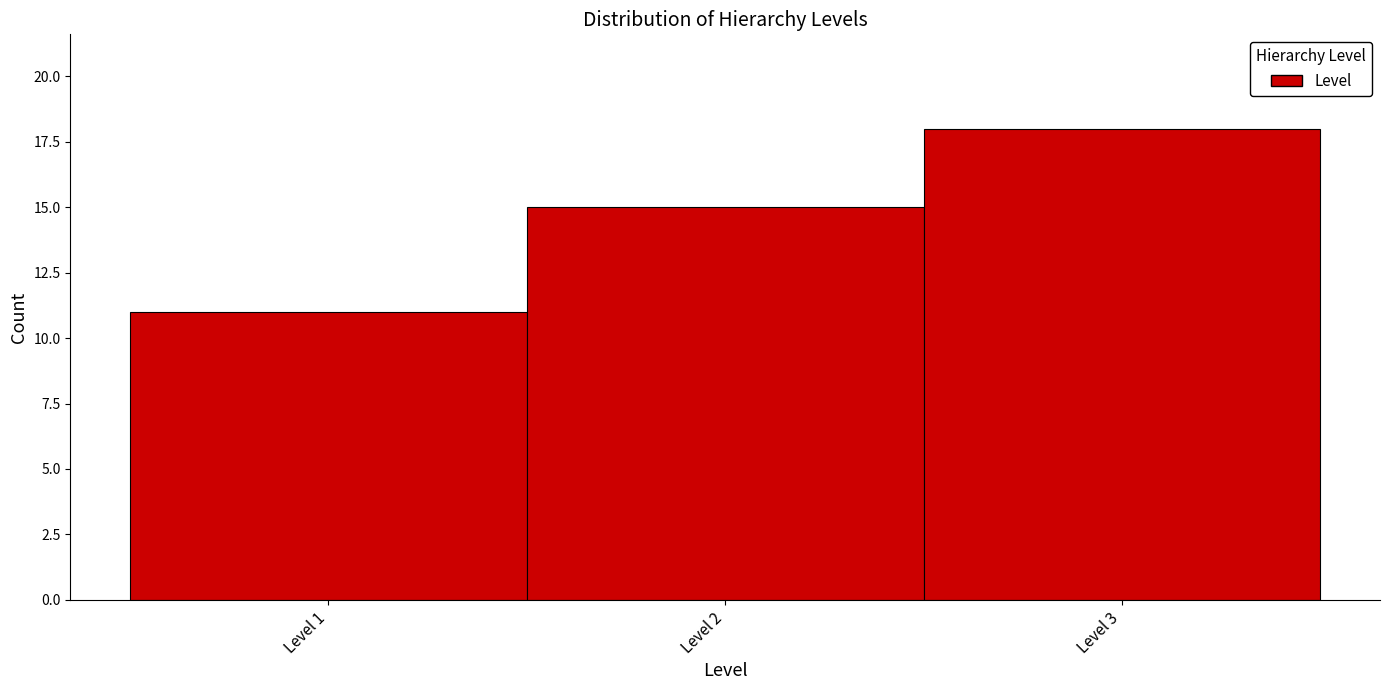

Over which range of the x-axis is the bar tallest?

2.5 to 3.5